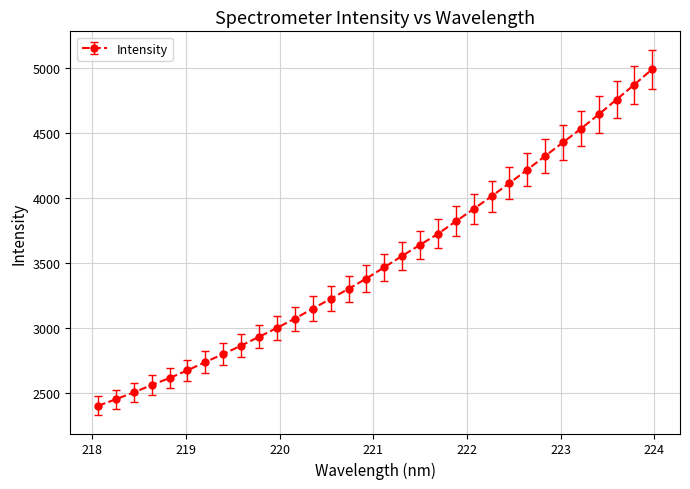

What is the value of the 20th point from the left?

3726.7